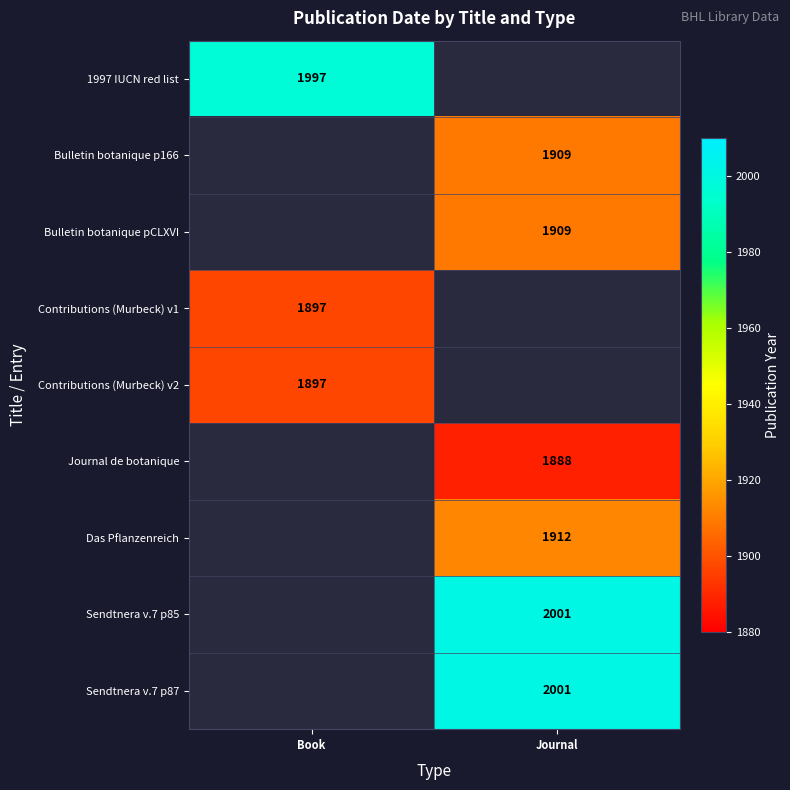

The value of Journal de botanique at Journal is 1888. True or false?

True